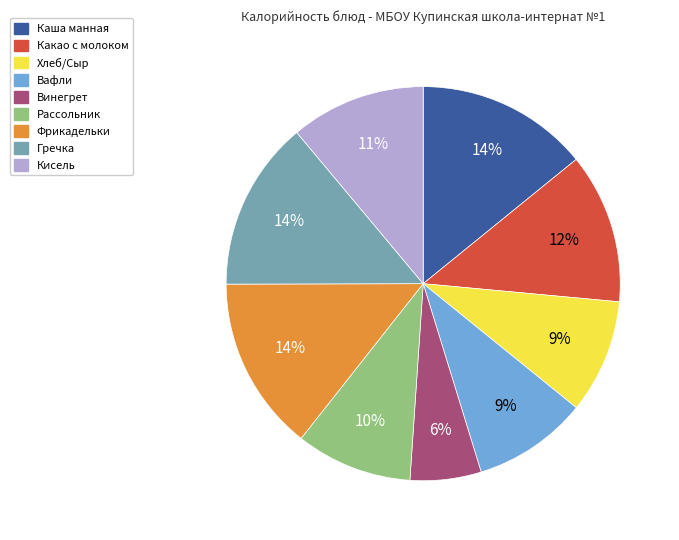

The Рассольник slice represents 10% of the pie. True or false?

True